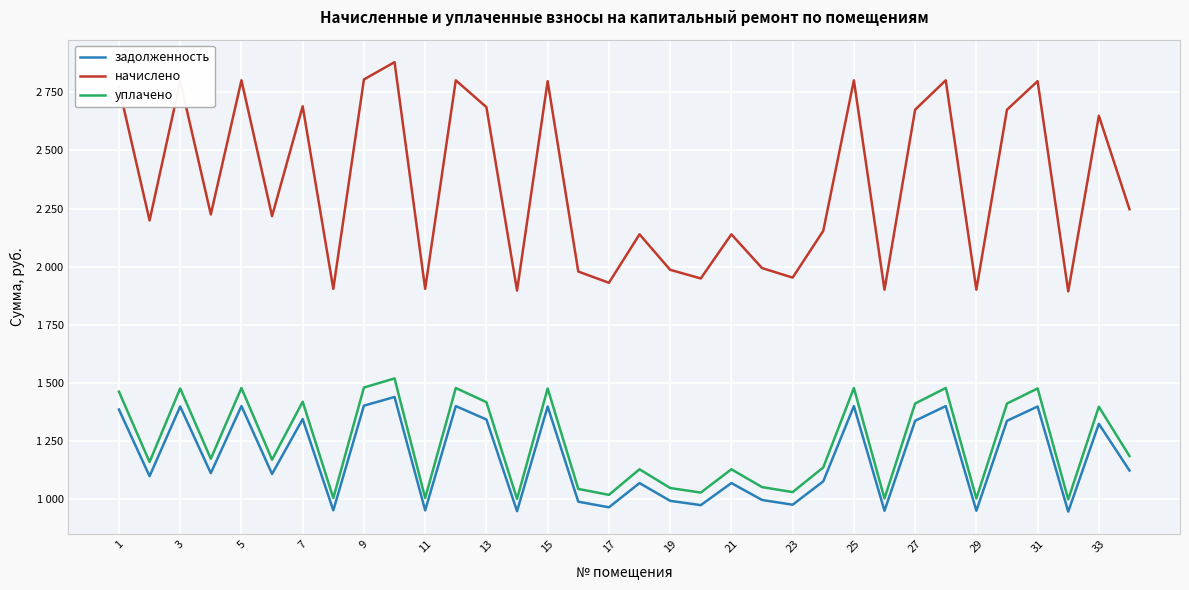

What are all the series names shown in the legend?

задолженность, начислено, уплачено